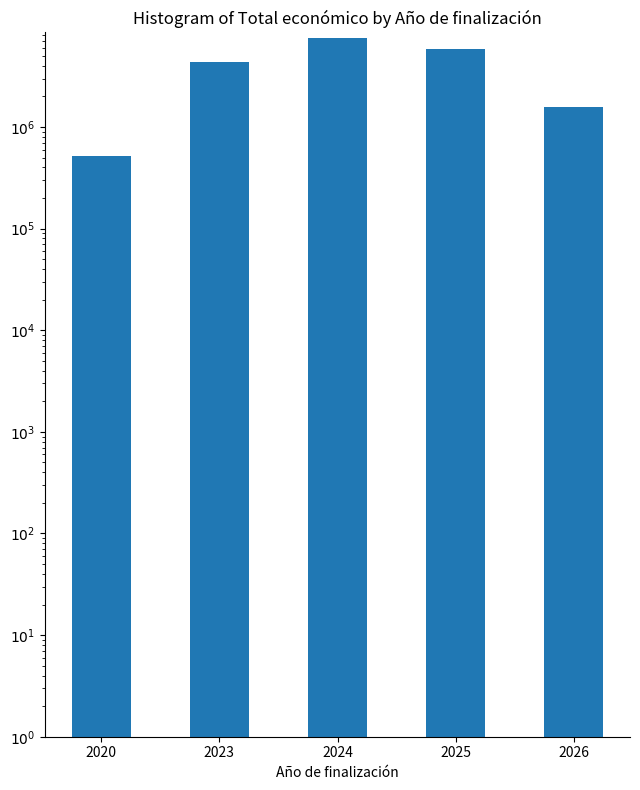

At which category does the chart reach its minimum across all series?

2020